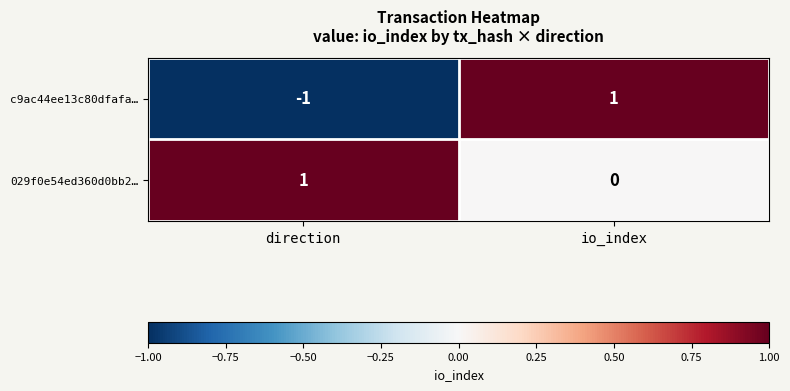

The value of 029f0e54ed360d0bb2… at direction is 1. True or false?

True